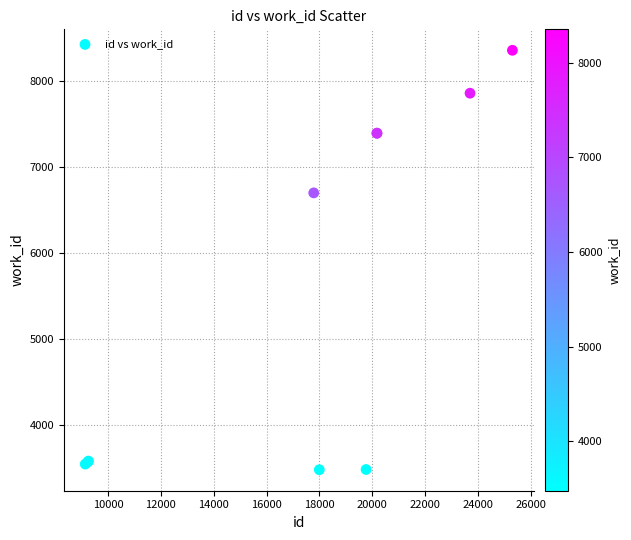

What Y value in the scatter plot is closest to 5915?

6696